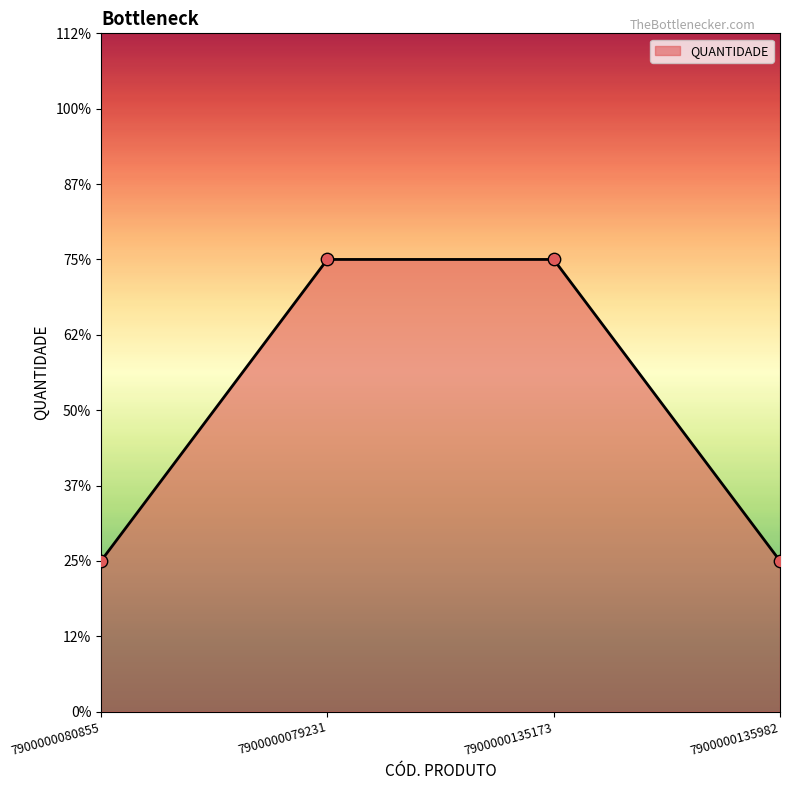

What is the change in value from 7900000080855 to 7900000135173?

+2